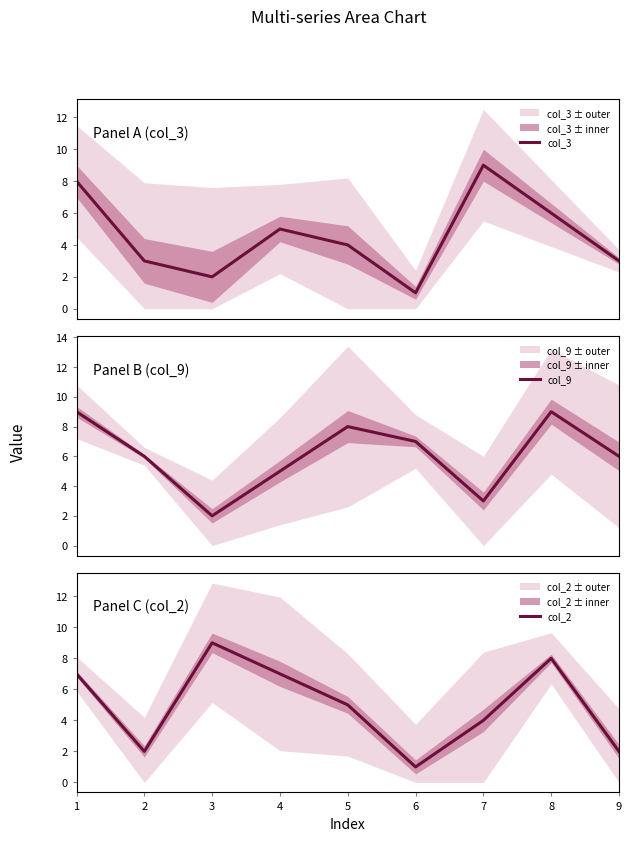

Reading left to right, transcribe all the data shown in this chart.

col_3: 8	3	2	5	4	1	9	6	3
col_9: 9	6	2	5	8	7	3	9	6
col_2: 7	2	9	7	5	1	4	8	2